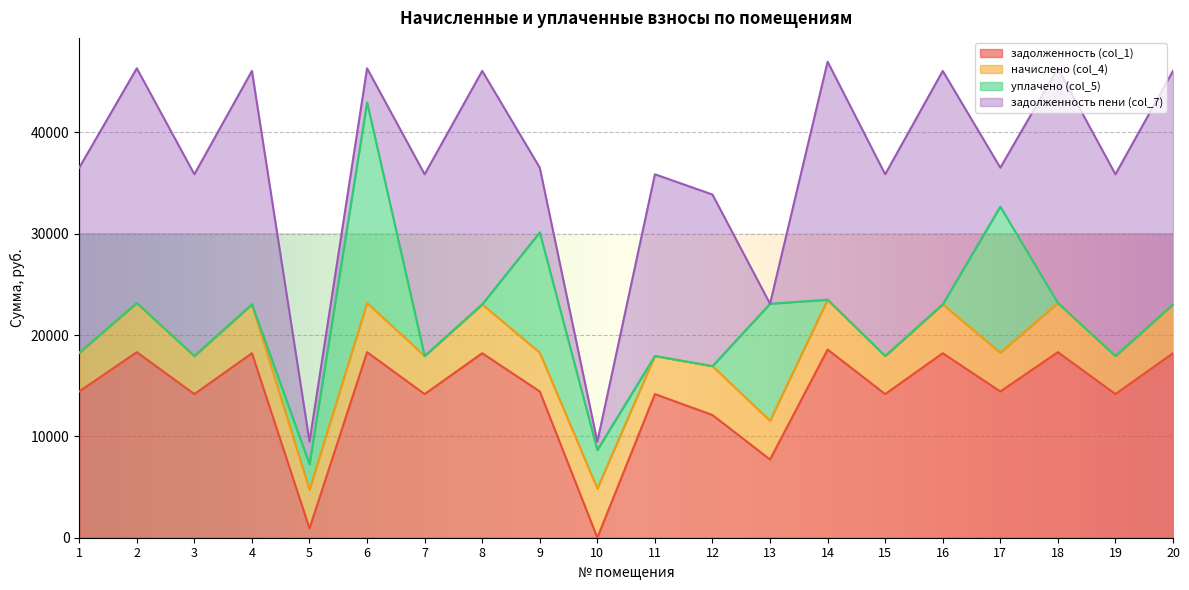

Rank the series at 7 from highest to lowest value.

задолженность пени (col_7), задолженность (col_1), начислено (col_4), уплачено (col_5)